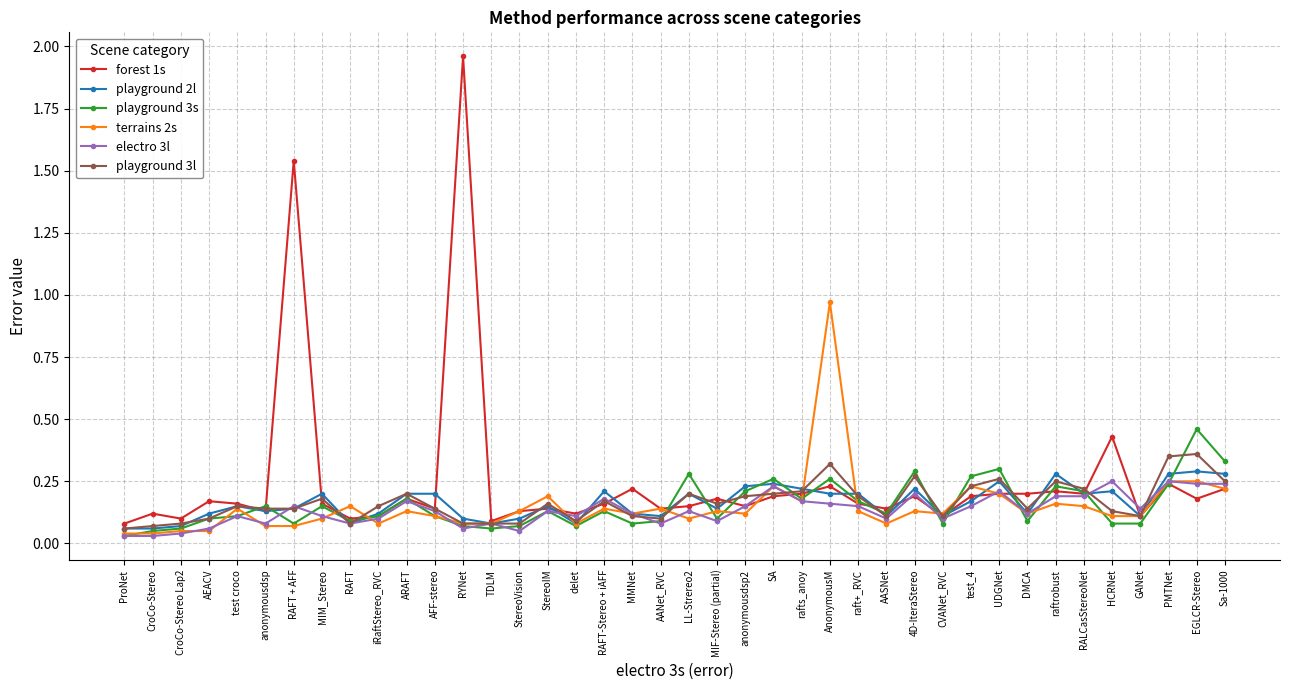

At which category does the chart reach its peak across all series?

RYNet